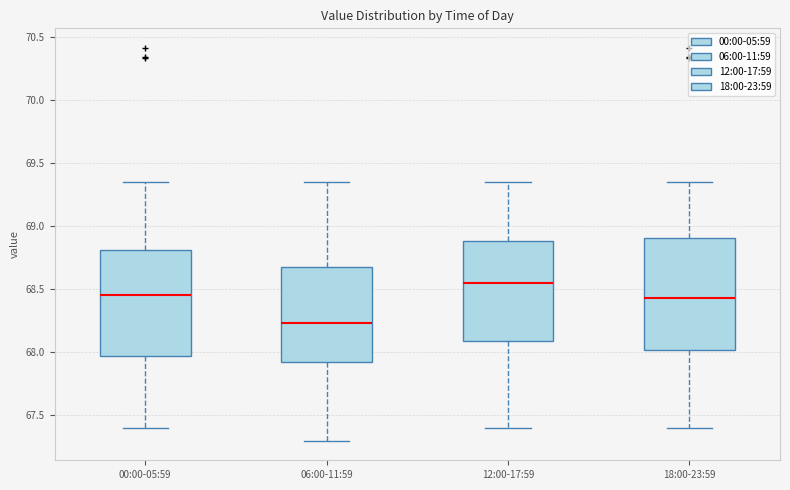

Where is the upper edge of the box for 06:00-11:59 on the y-axis? The values are not printed on the chart, so give them approximately, as read against the axis.

68.70